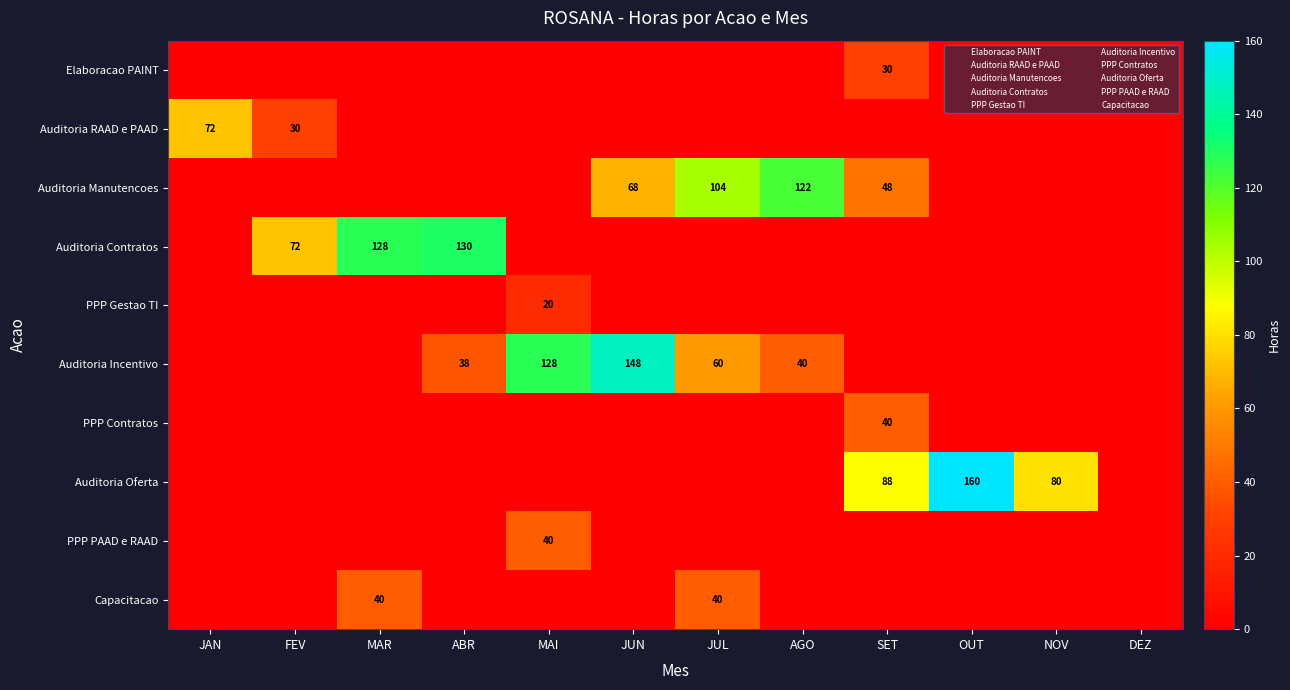

Rank the categories by Auditoria Contratos value from lowest to highest.

JAN, MAI, JUN, JUL, AGO, SET, OUT, NOV, DEZ, FEV, MAR, ABR